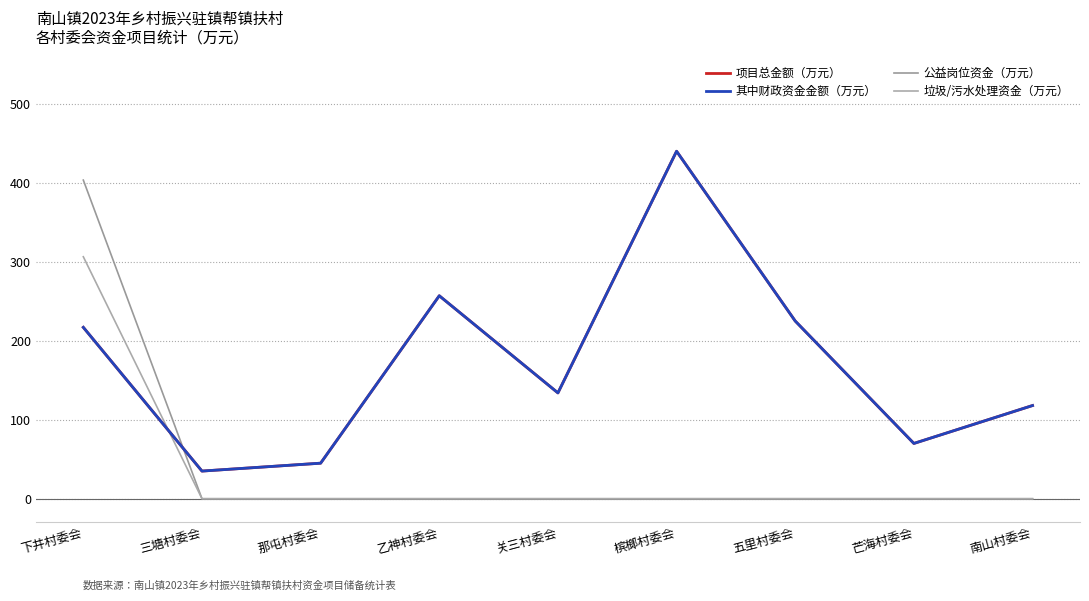

Does the chart have visible grid lines?

Yes